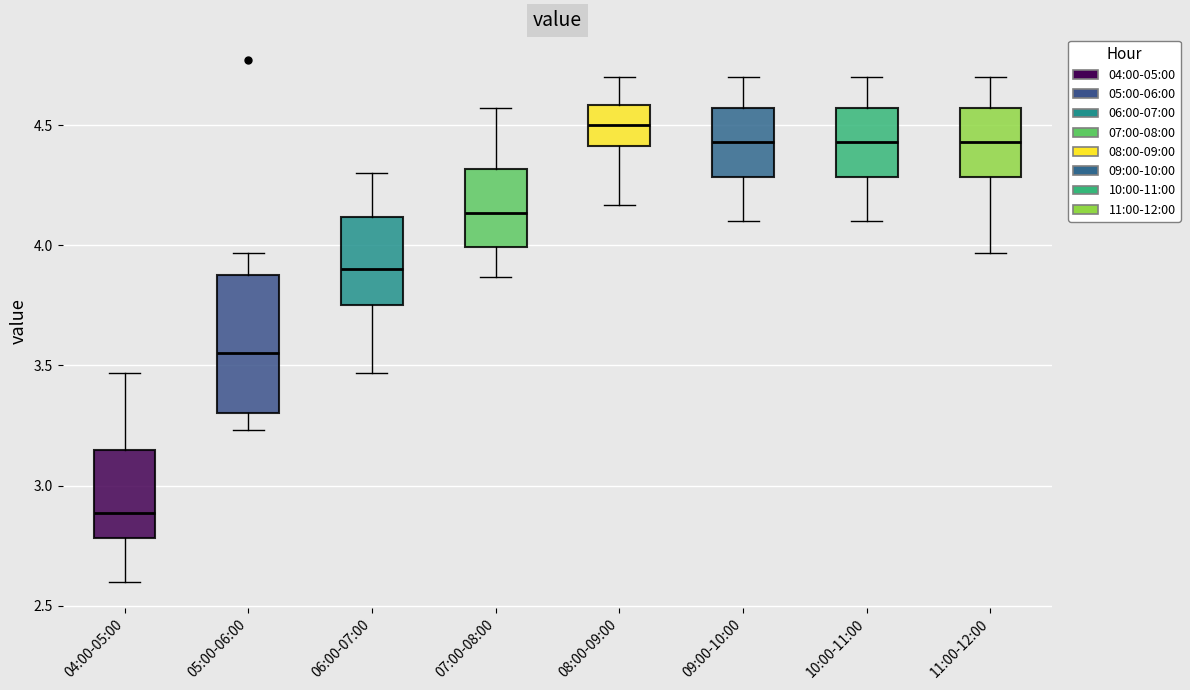

Which box is the tallest, from its lower edge to its upper edge?

05:00-06:00